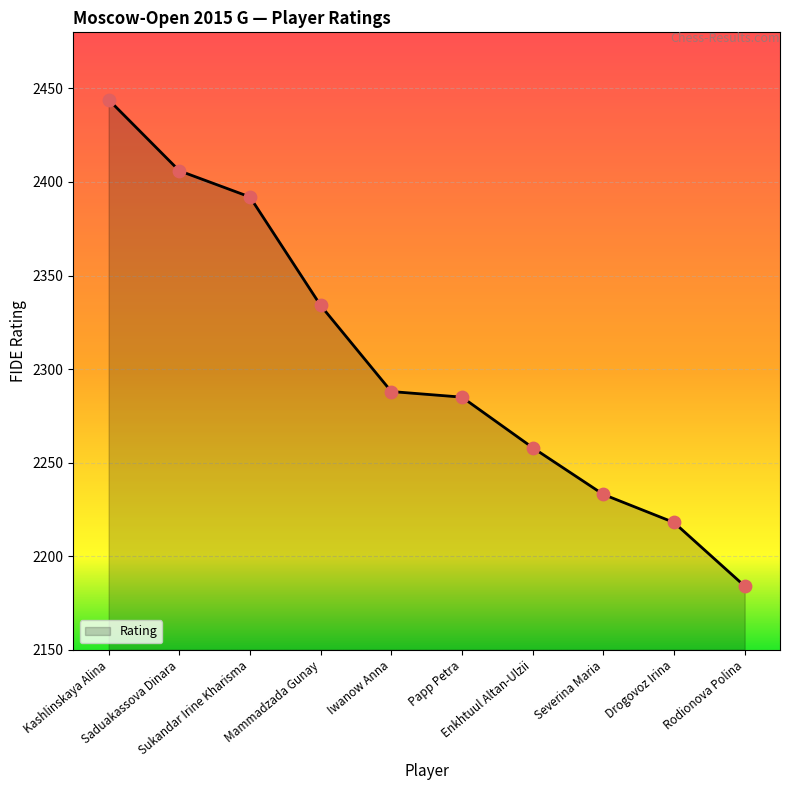

Between Iwanow Anna and Severina Maria, which is larger?

Iwanow Anna